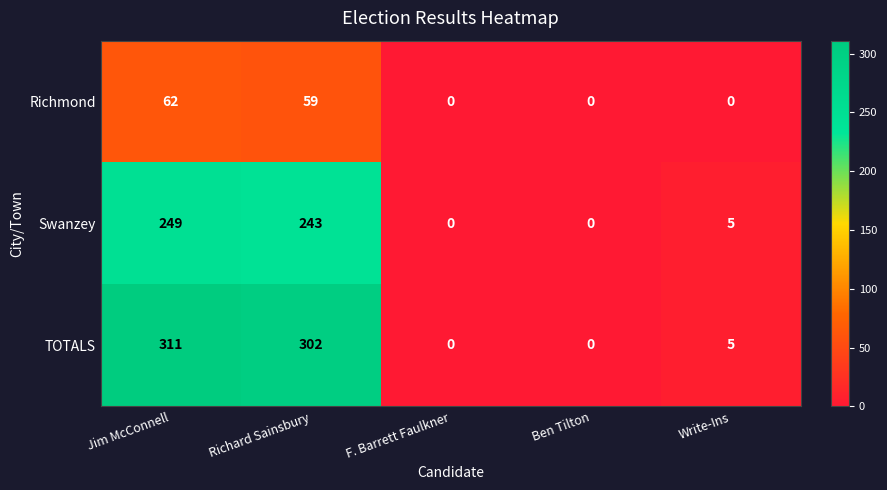

List the series in order of their peak value, lowest first.

Richmond, Swanzey, TOTALS